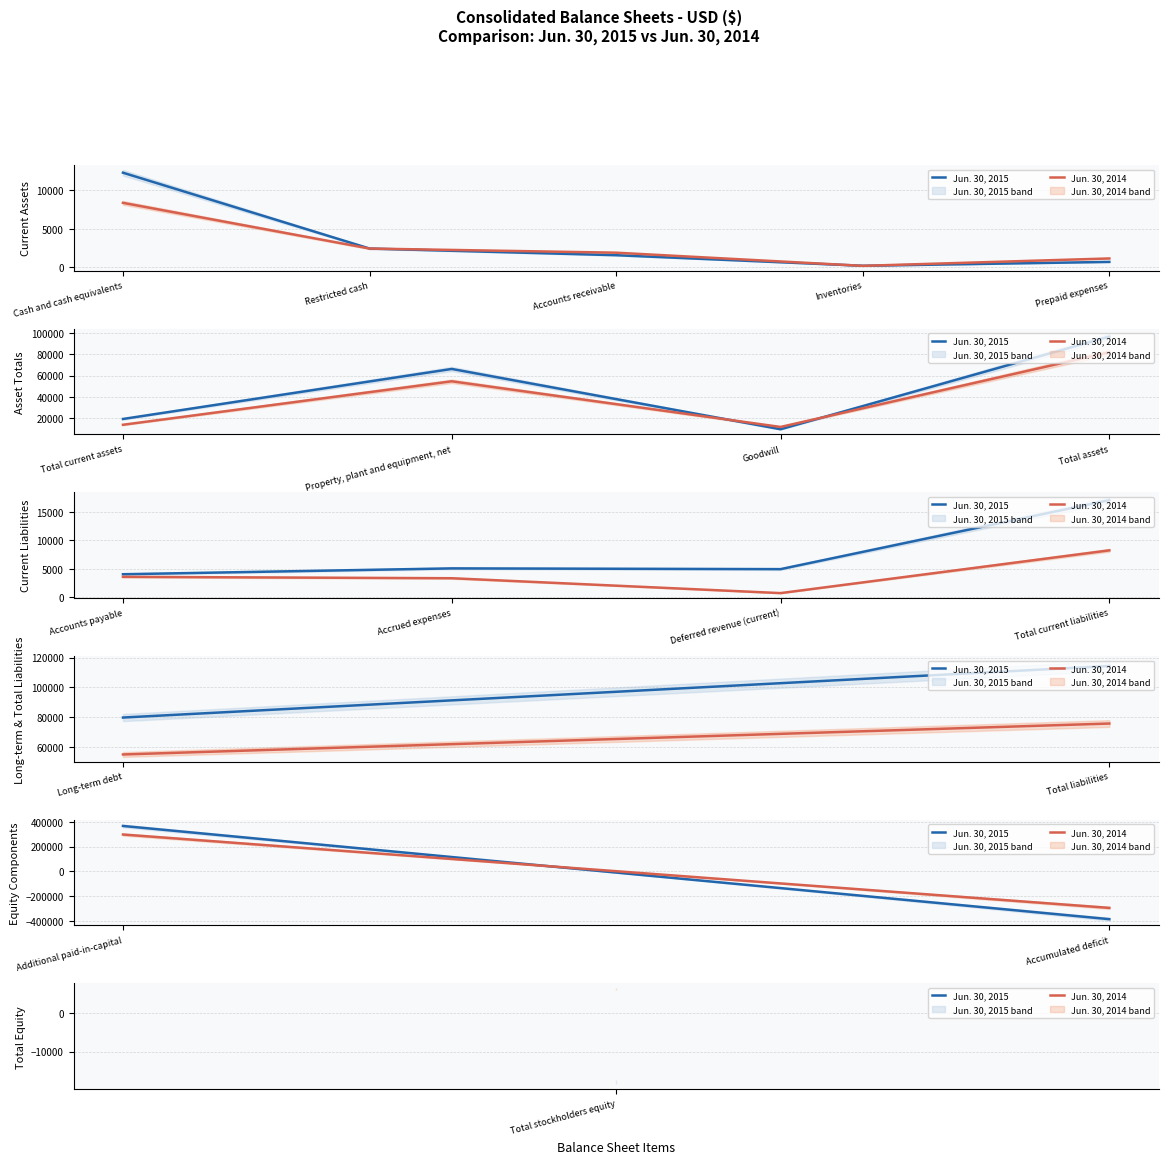

Rank the series by their maximum value, from highest to lowest.

Jun. 30, 2015, Jun. 30, 2014